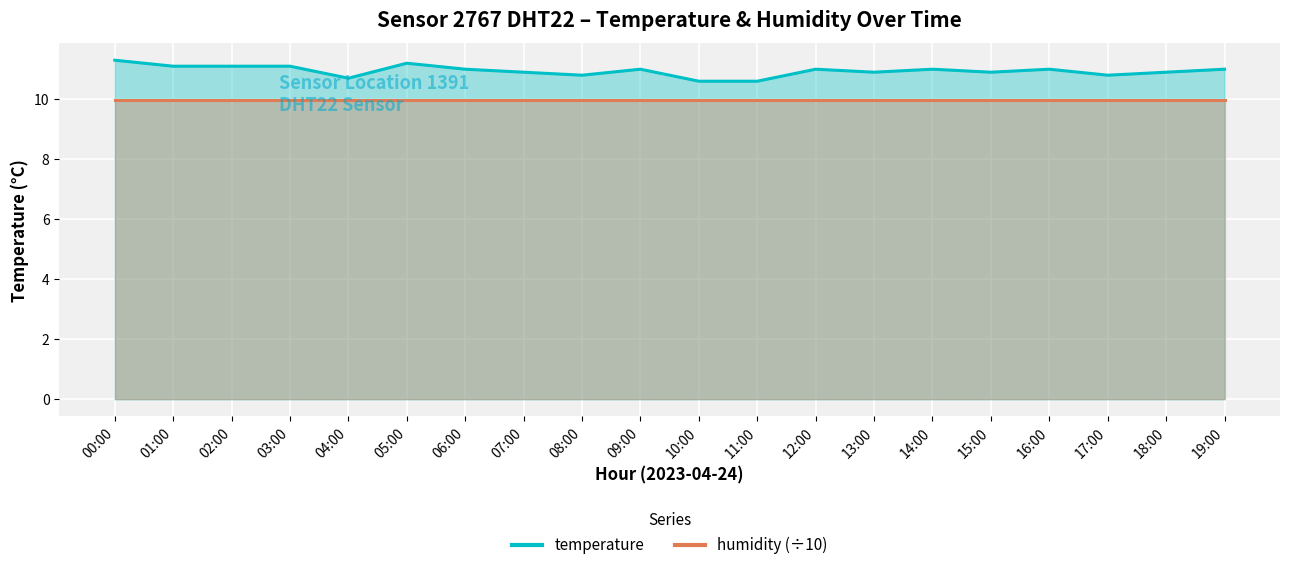

At which label does the data first exceed 11?

00:00